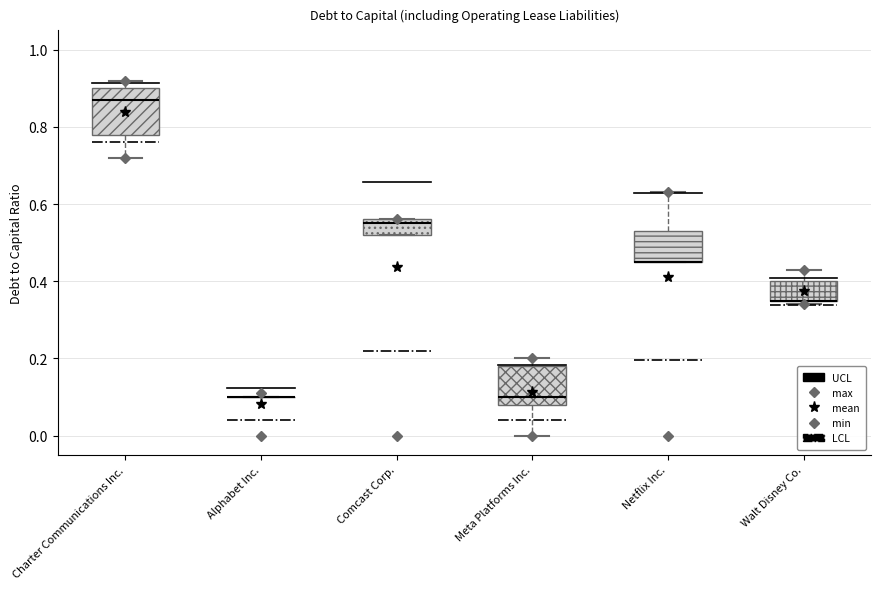

Which box is the tallest, from its lower edge to its upper edge?

Charter Communications Inc.